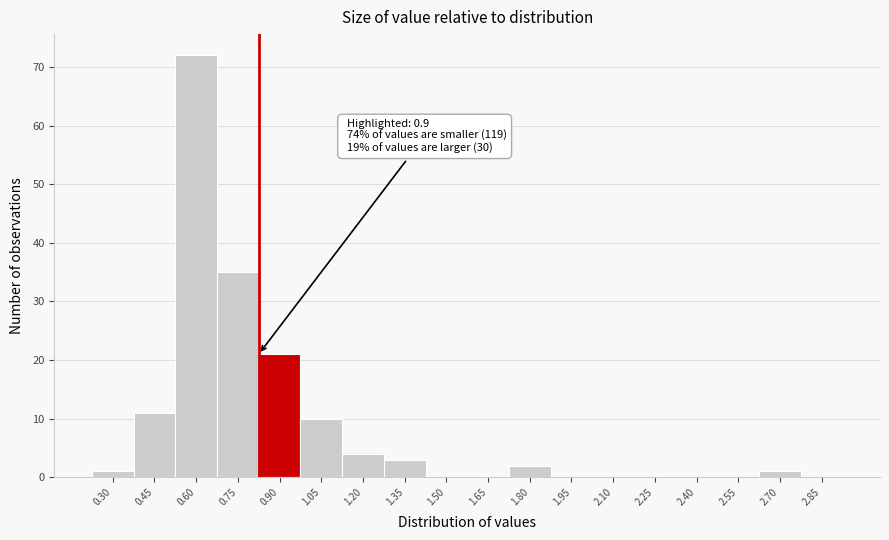

Reading left to right, list all the values displayed in this chart.

0.30=1	0.45=11	0.60=72	0.75=35	0.90=21	1.05=10	1.20=4	1.35=3	1.50=0	1.65=0	1.80=2	1.95=0	2.10=0	2.25=0	2.40=0	2.55=0	2.70=1	2.85=0